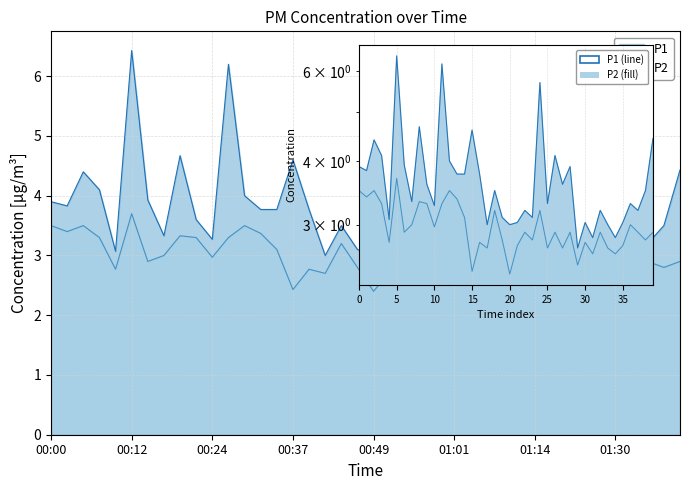

At which label does P2 reach its peak?

00:12